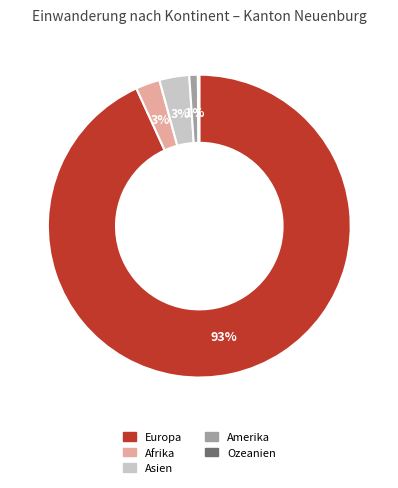

Which slice is the largest?

Europa